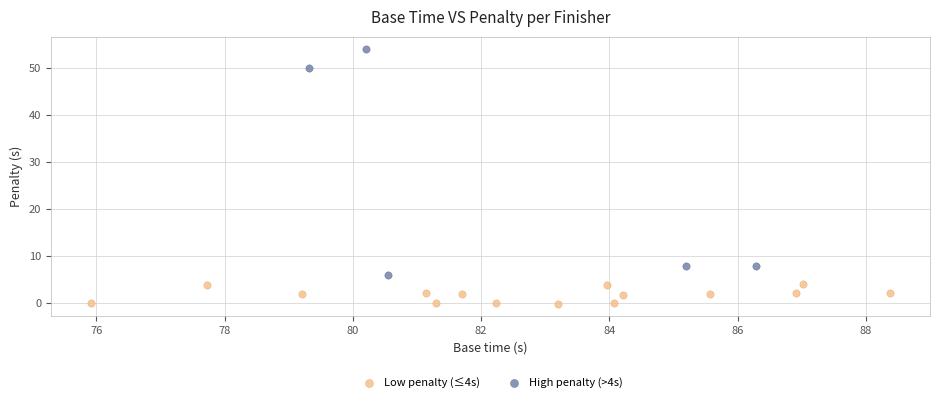

Which series contains the lowest Y value?

Low penalty (≤4s)